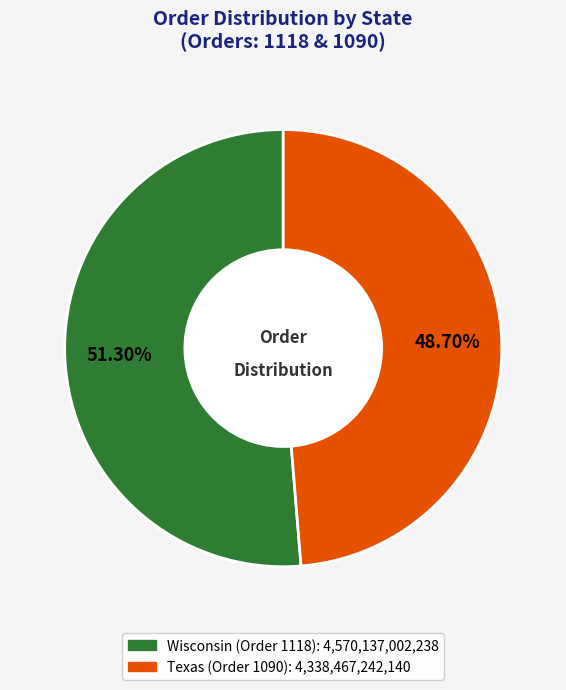

To the nearest percent, what is the difference between the Texas (Order 1090) and Wisconsin (Order 1118) slice percentages?

3%